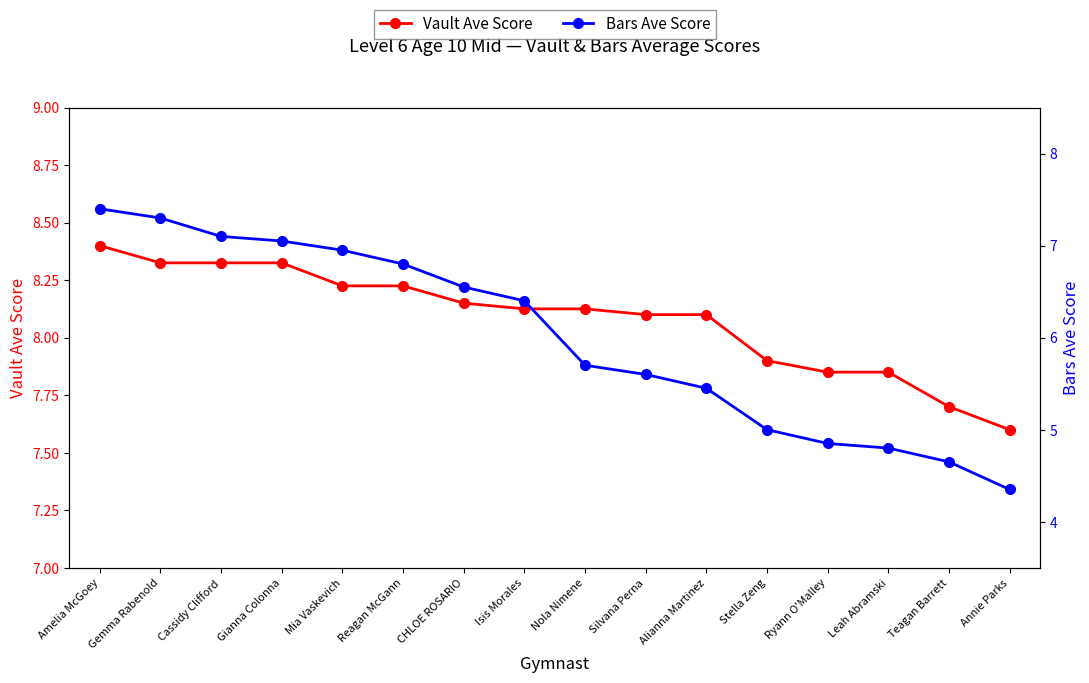

At which label is Bars Ave Score closest to 5?

Stella Zeng